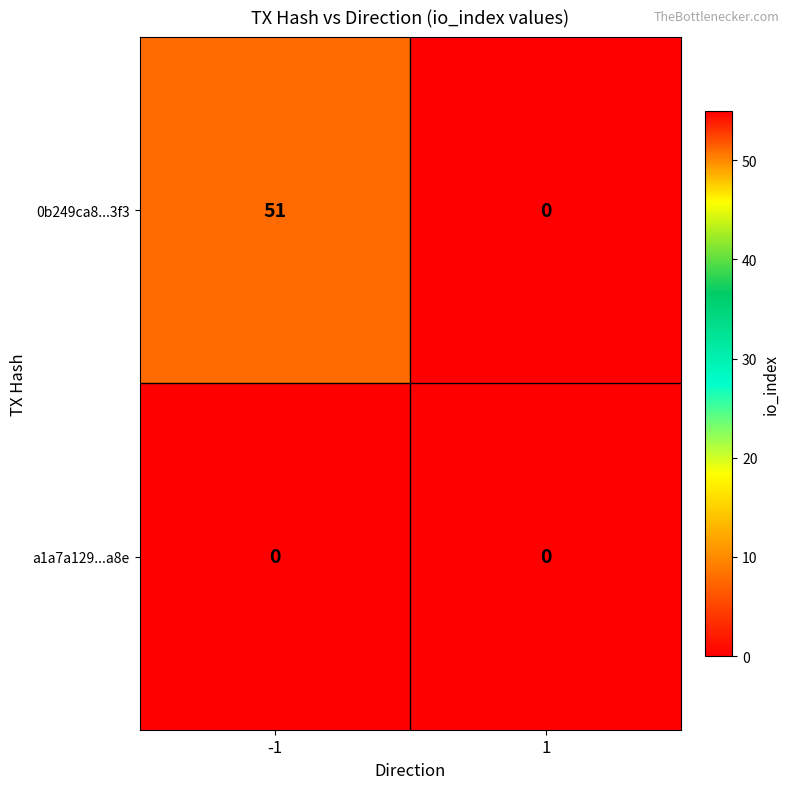

List the series in order of their peak value, highest first.

0b249ca8...3f3, a1a7a129...a8e